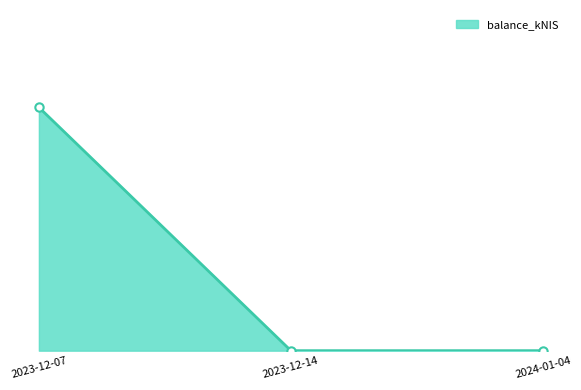

Is this an area chart (filled region under the line)?

Yes